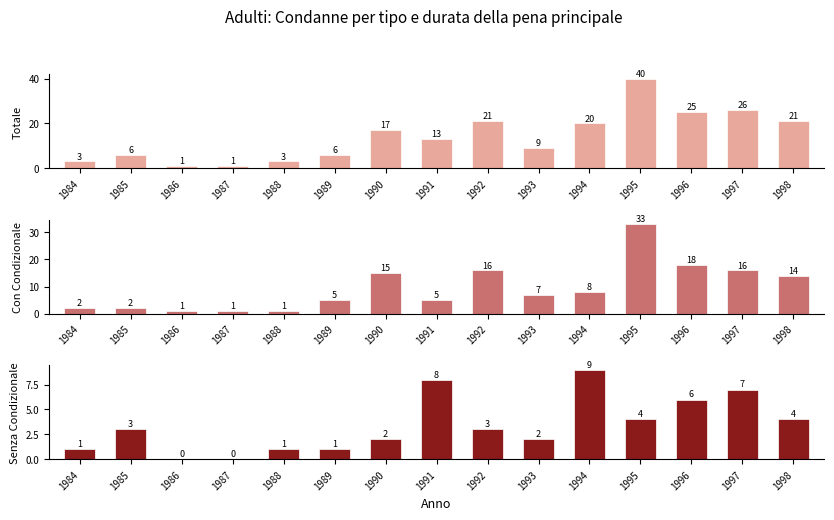

Rank the series by their average value, from lowest to highest.

Senza Condizionale, Con Condizionale, Totale